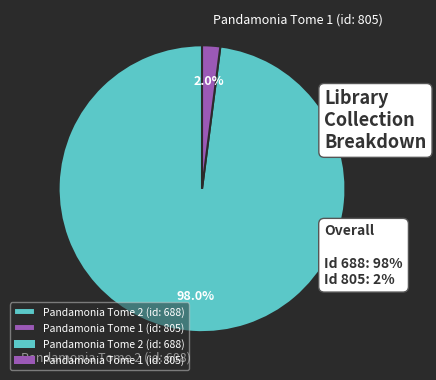

Does any single category account for the majority?

Yes